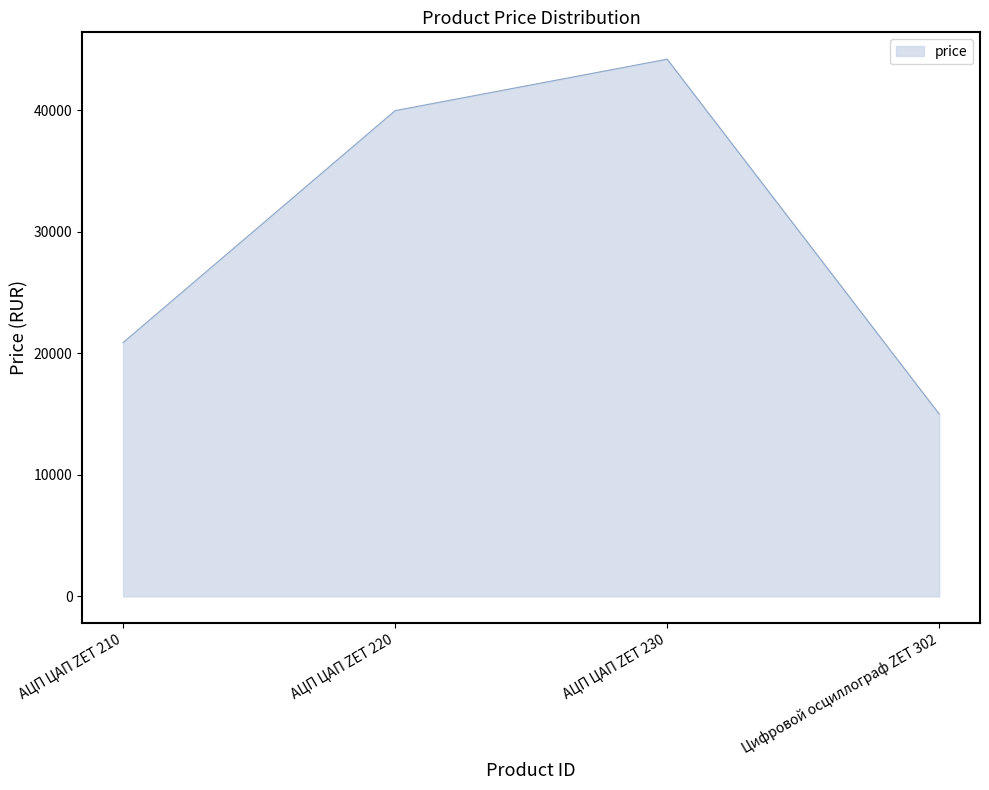

Which has a higher value, АЦП ЦАП ZET 220 or Цифровой осциллограф ZET 302?

АЦП ЦАП ZET 220